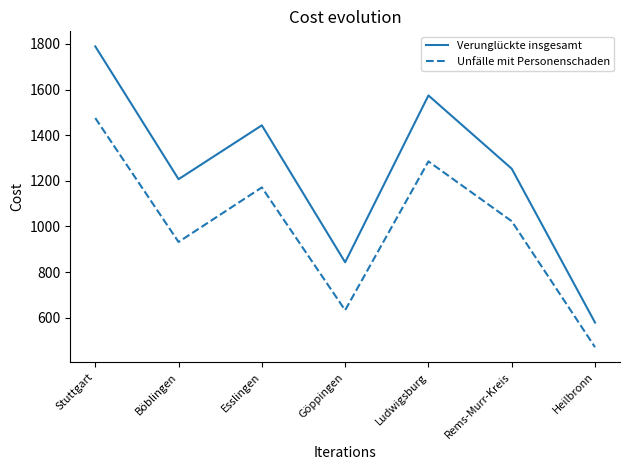

Between Göppingen and Heilbronn, which series saw the biggest shift?

Verunglückte insgesamt